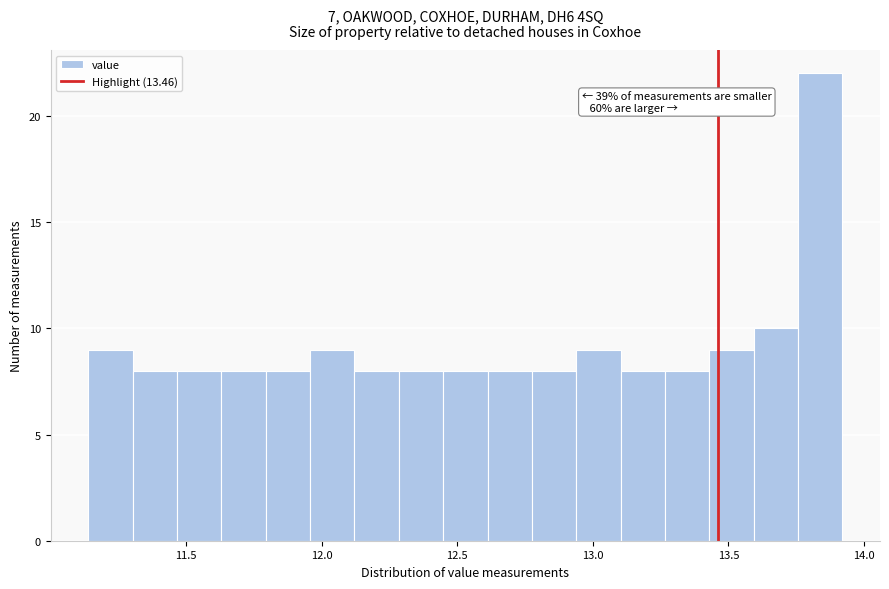

Around what value on the x-axis is the tallest bar? Give the approximate position of its centre, as read against the axis.

13.85